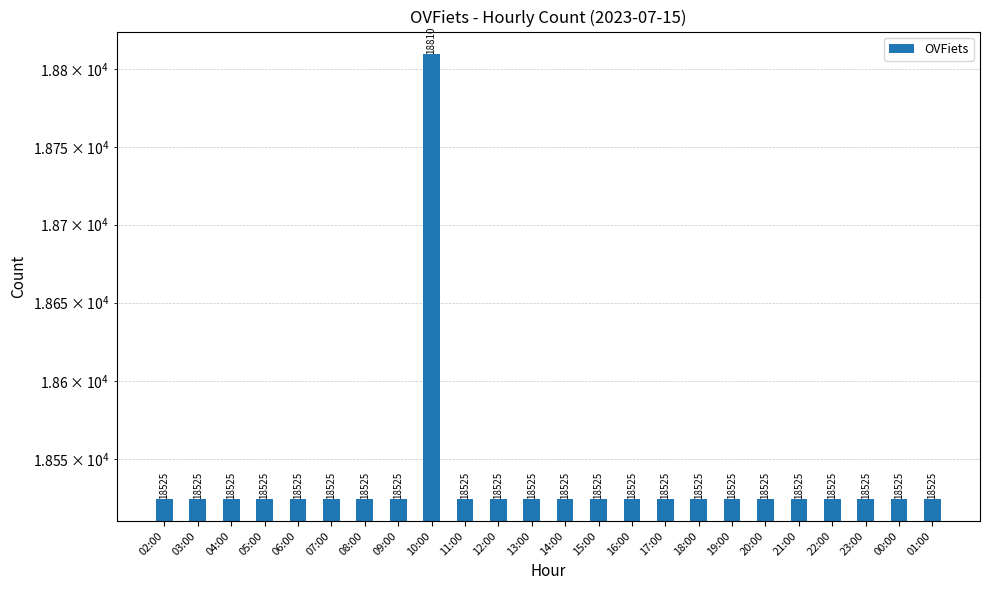

Which category has the highest value across all series?

10:00